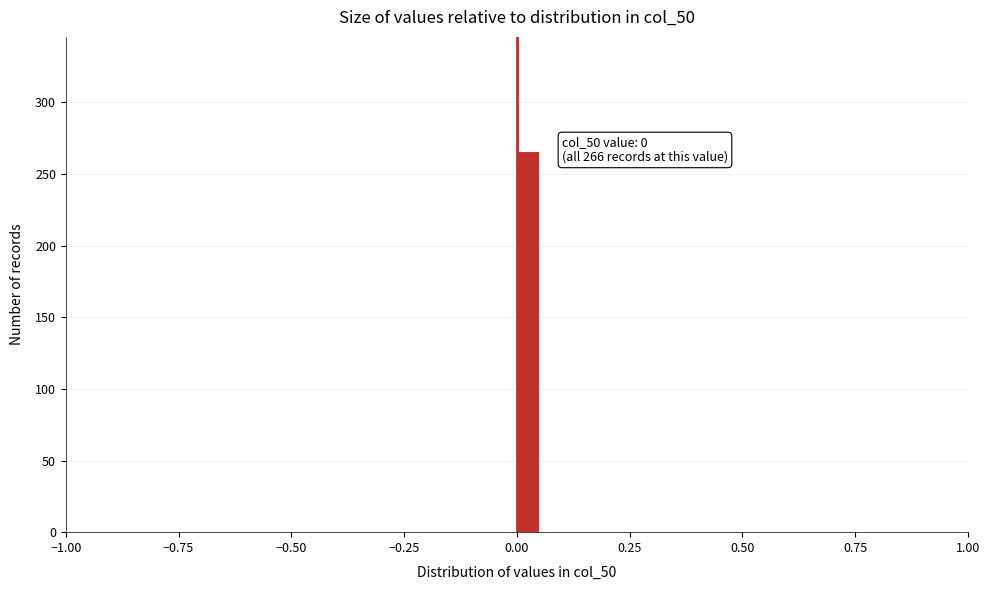

Around what value on the x-axis is the tallest bar? Give the approximate position of its centre, as read against the axis.

0.05